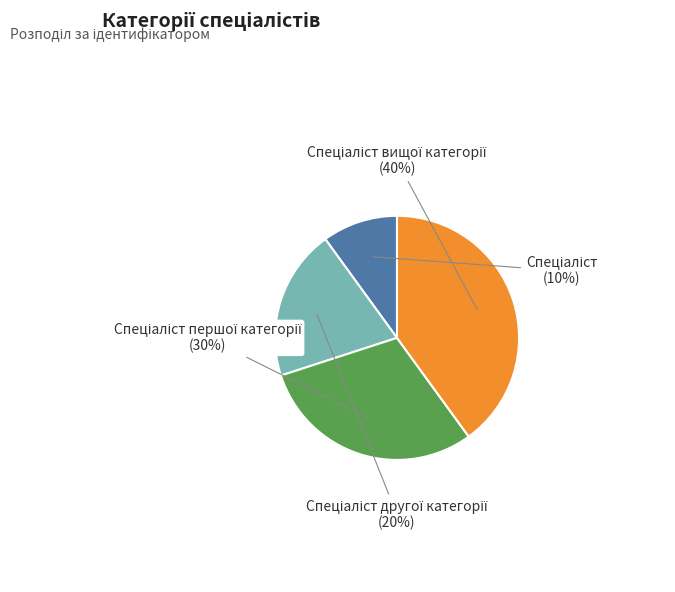

To the nearest percent, what is the average slice percentage?

25%